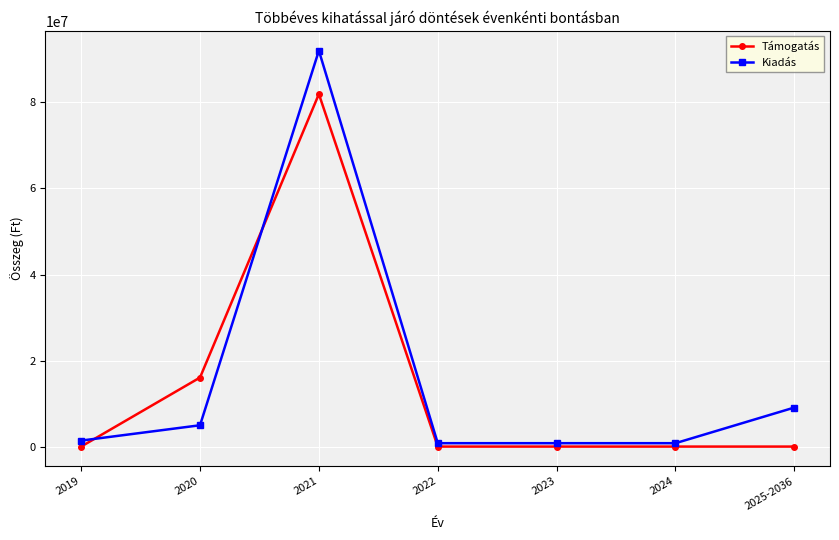

True or false: Támogatás has more than 2 interior local peaks.

False